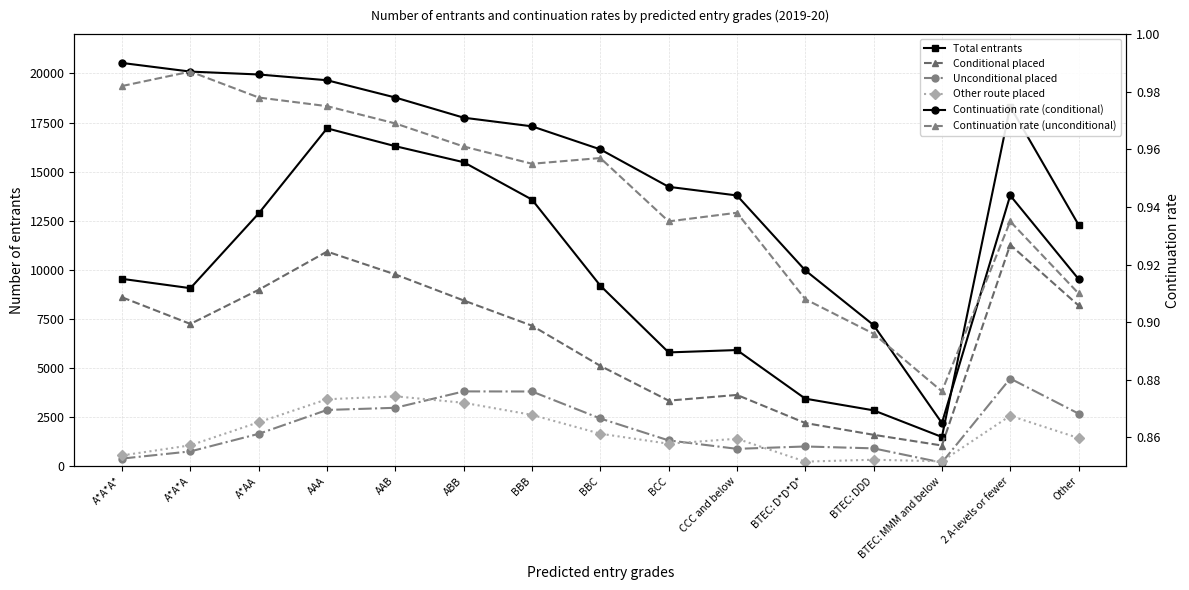

At which label is Other route placed closest to 1897?

BBC